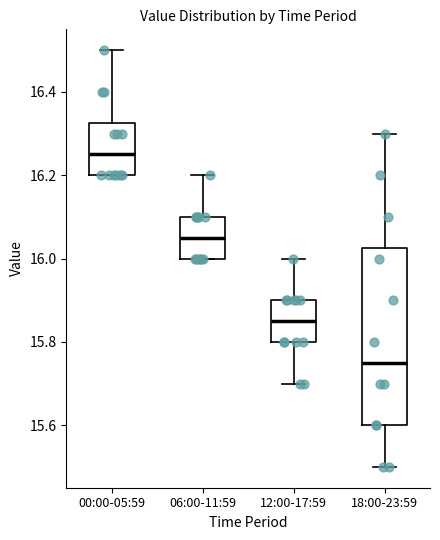

Reading left to right, read every box against the y-axis: the position of its median line, the range the box covers, and the ends of its whiskers. The values are not printed on the chart, so give them approximately, as read against the axis.

00:00-05:59: median 16.26, box 16.20 to 16.32, whiskers 16.20 to 16.50
06:00-11:59: median 16.06, box 16.00 to 16.10, whiskers 16.00 to 16.20
12:00-17:59: median 15.86, box 15.80 to 15.90, whiskers 15.70 to 16.00
18:00-23:59: median 15.76, box 15.60 to 16.02, whiskers 15.50 to 16.30